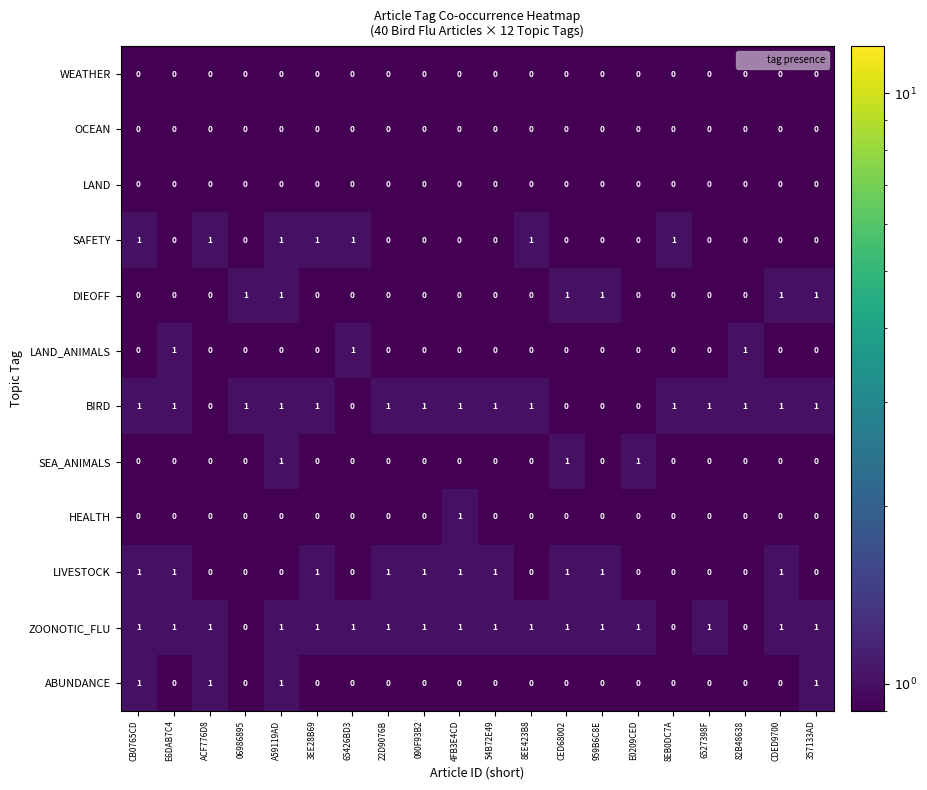

True or false: SEA_ANIMALS has a value of 0 at 06986895.

True